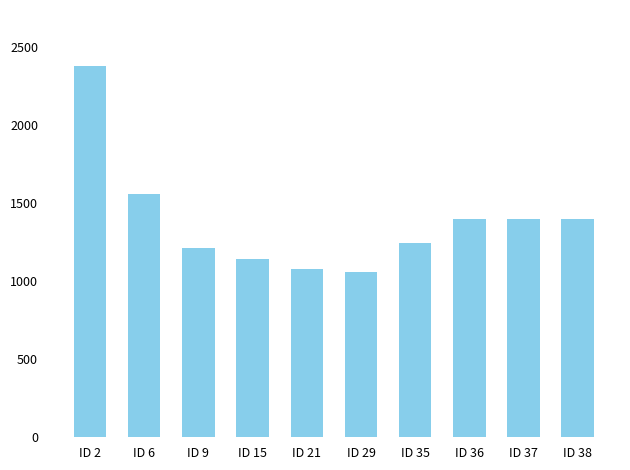

True or false: the data shows 1244.7 at ID 35.

True